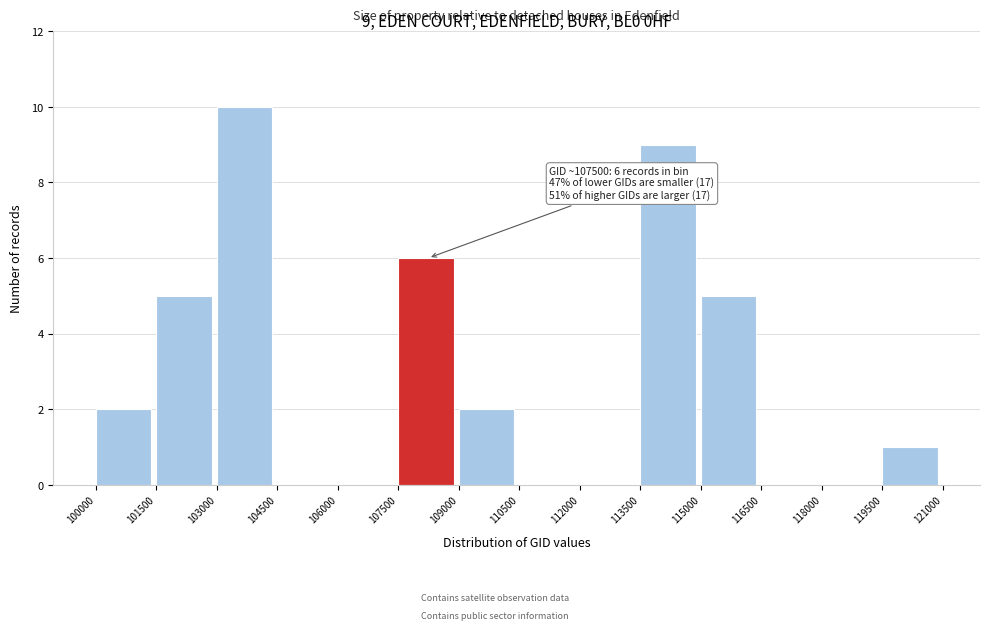

Which range on the x-axis has the tallest bar?

103000 to 104500